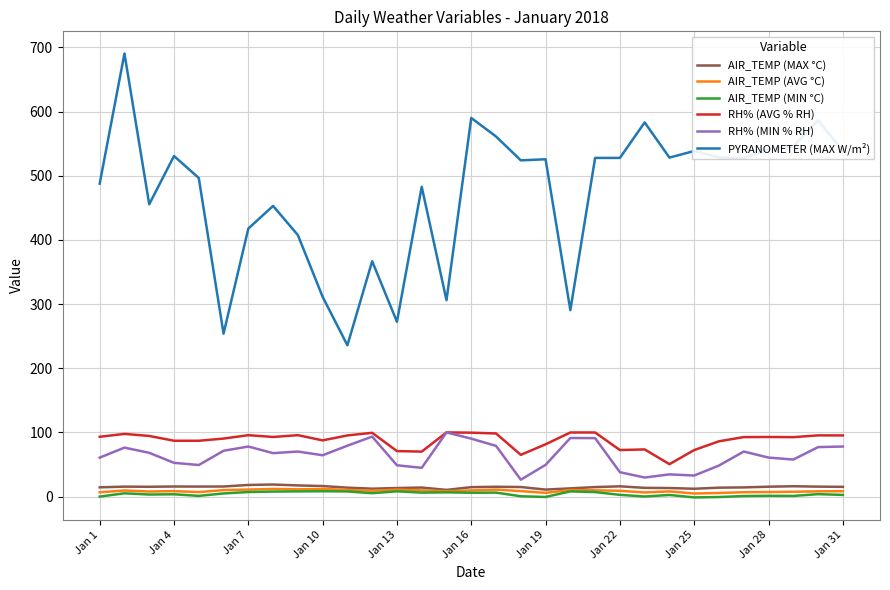

Which series has the widest spread of values?

PYRANOMETER (MAX W/m²)